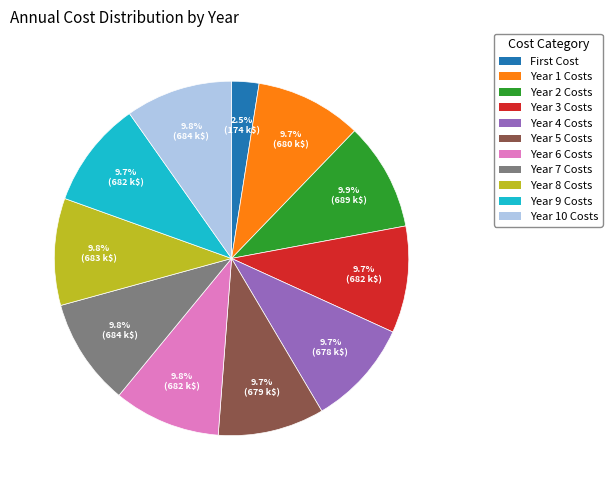

Which slice is the smallest?

First Cost